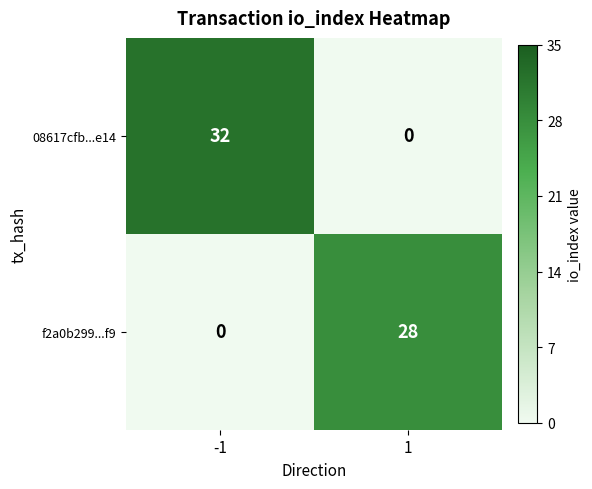

How many values in 08617cfb...e14 are above zero?

1